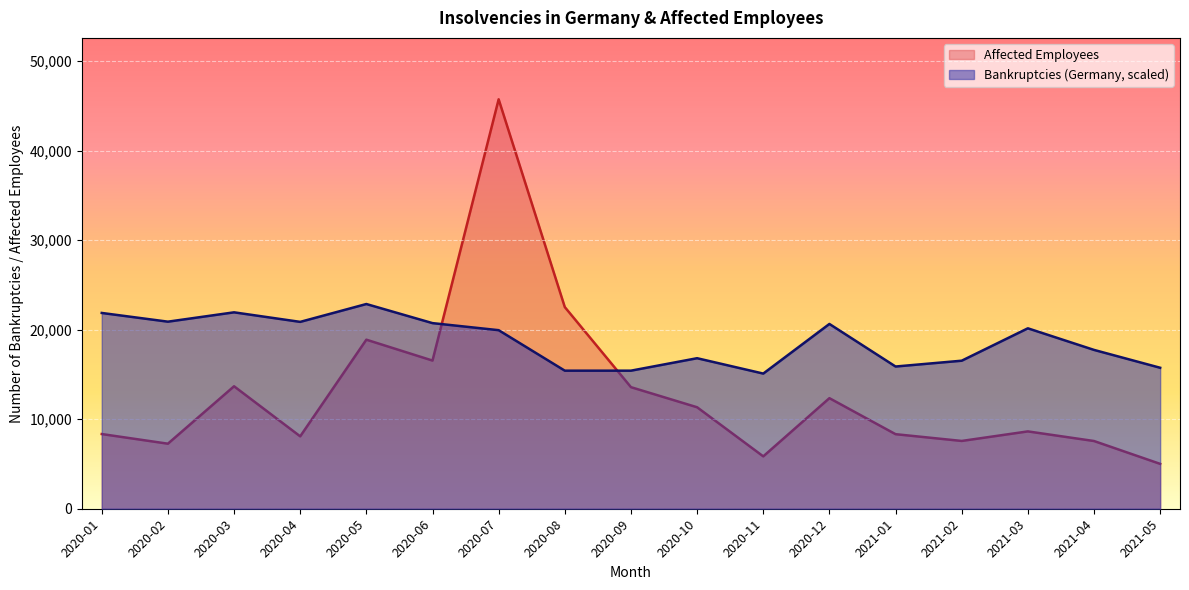

What is the difference between the second highest and second lowest values in the Affected Employees series?

16675.0